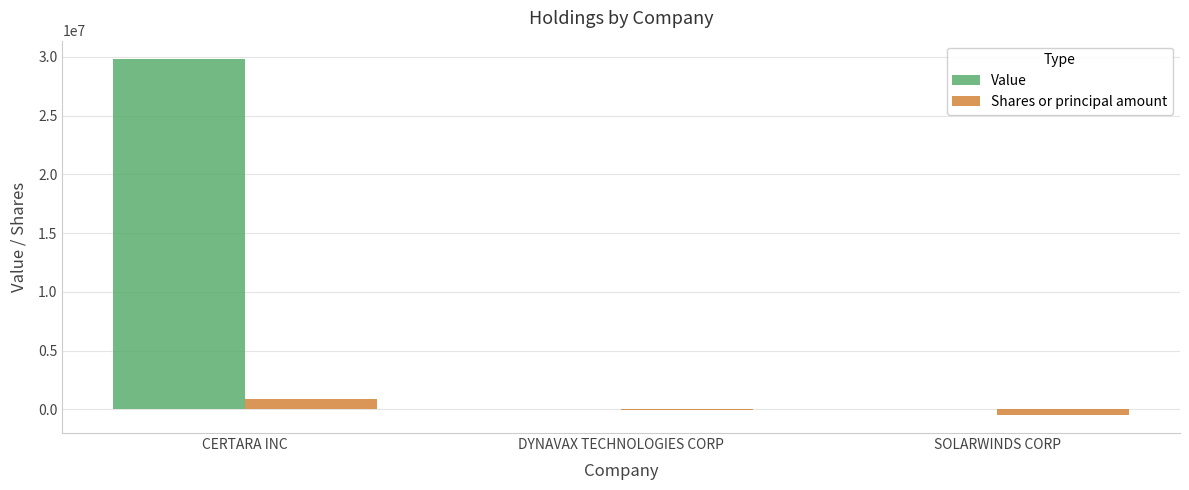

How many values in the Shares or principal amount series exceed -21355?

1